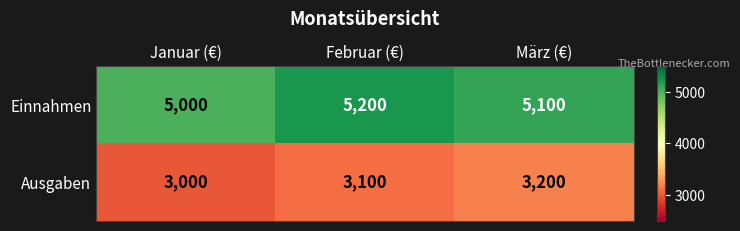

What value does the Einnahmen series have at März (€), to the nearest 5?

5100